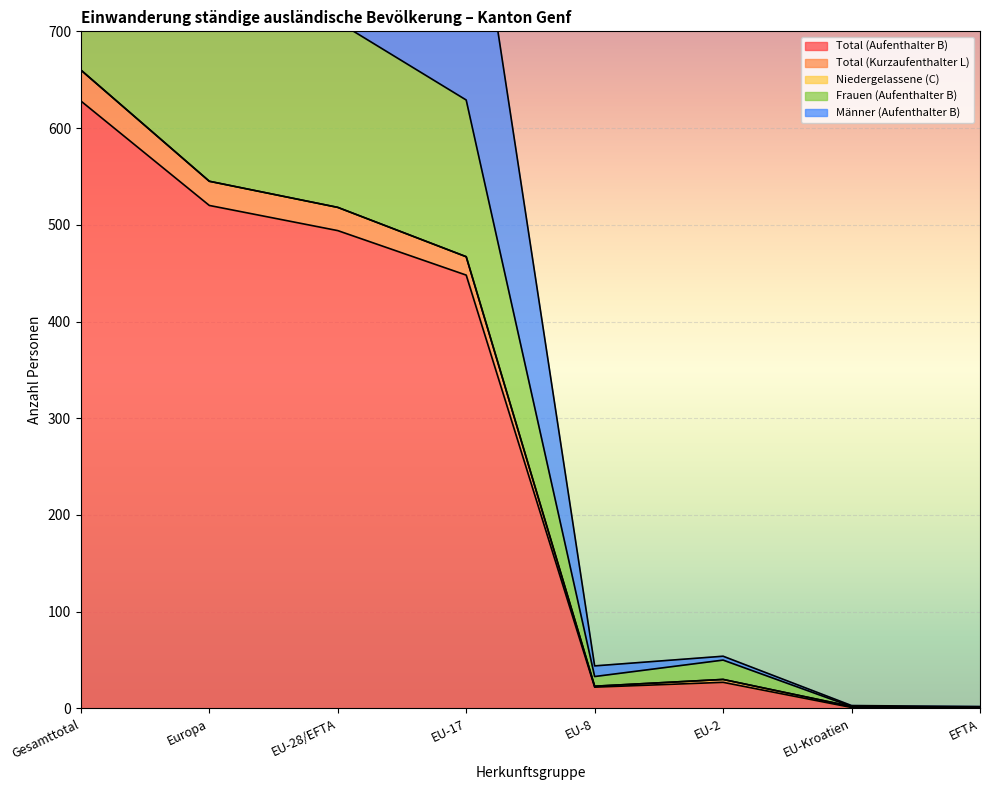

Which category has the highest value across all series?

Gesamttotal